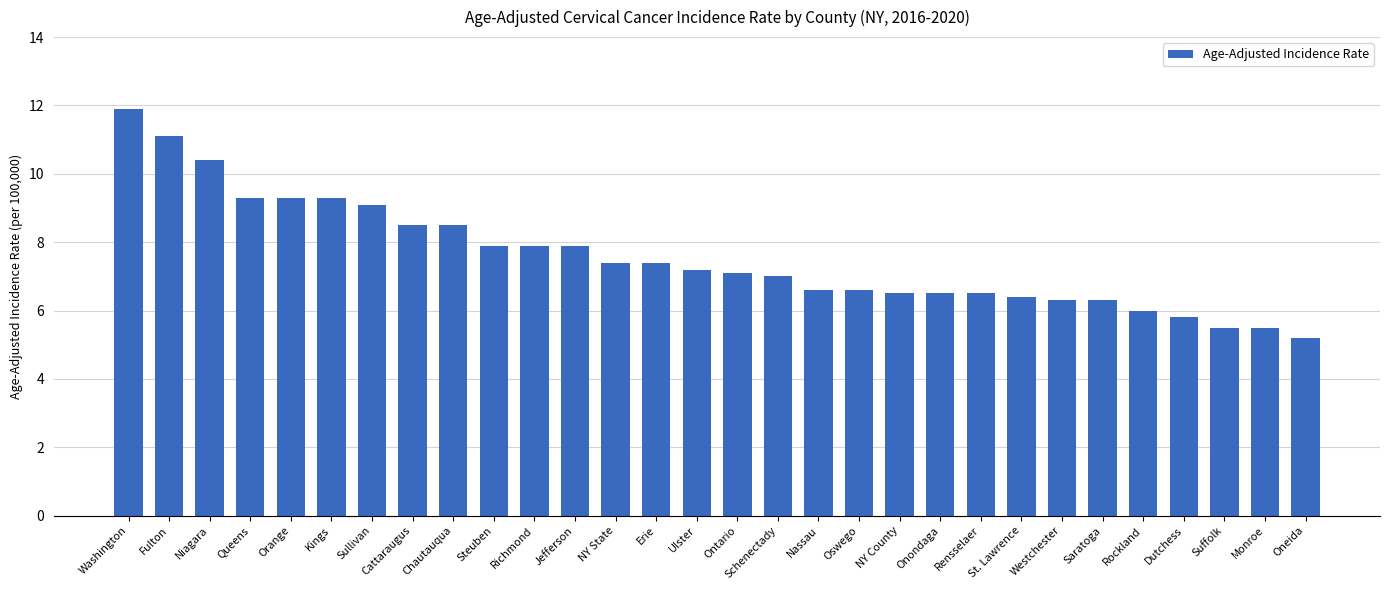

What is the label of the 8th bar from the left?

Cattaraugus